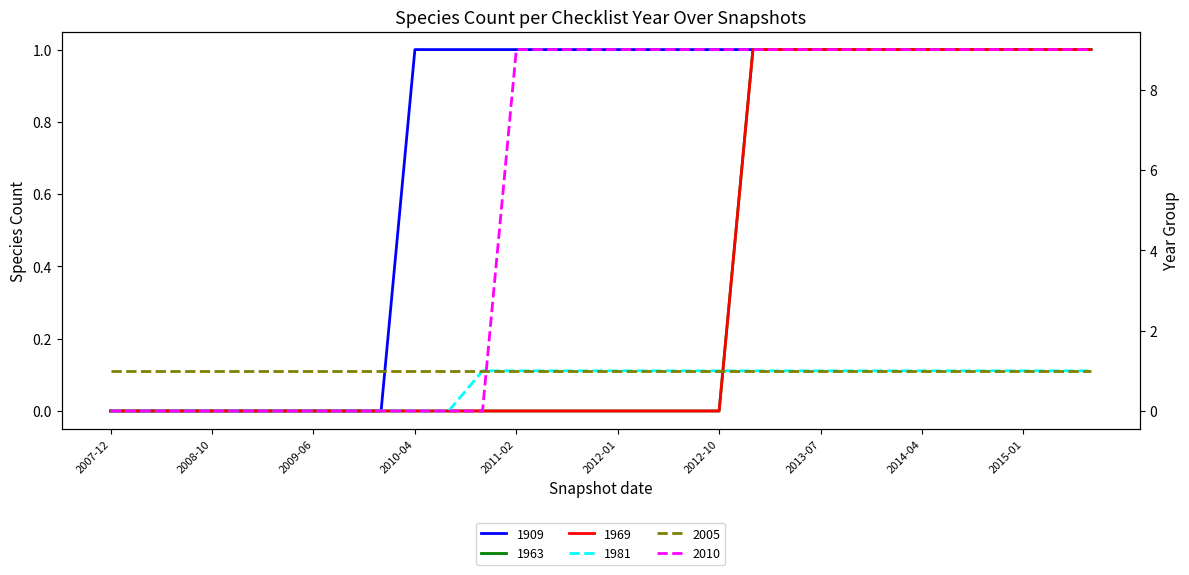

How many categories are shown in the chart?

30